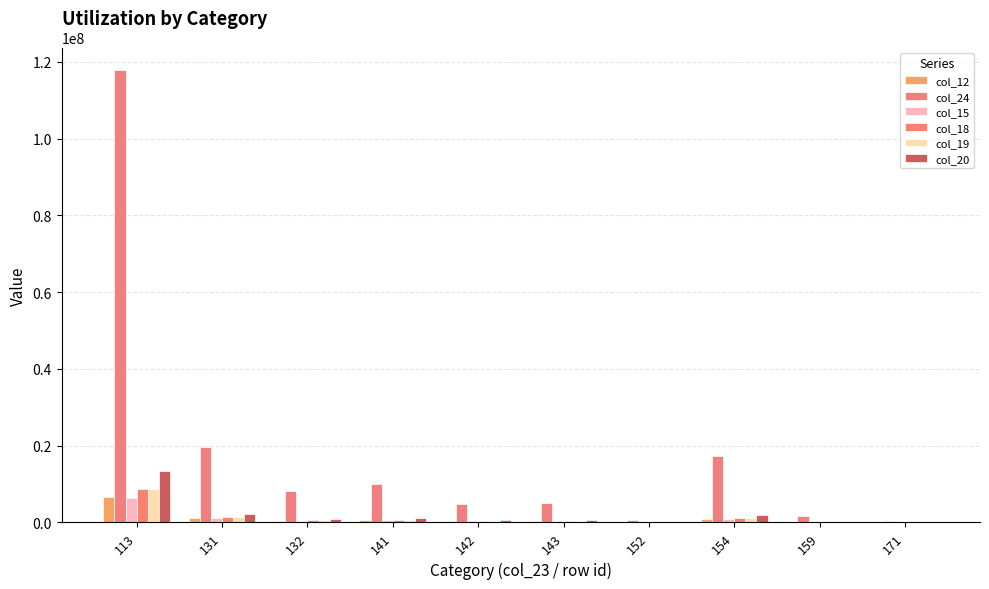

How many data points in col_24 are above 8226167?

5